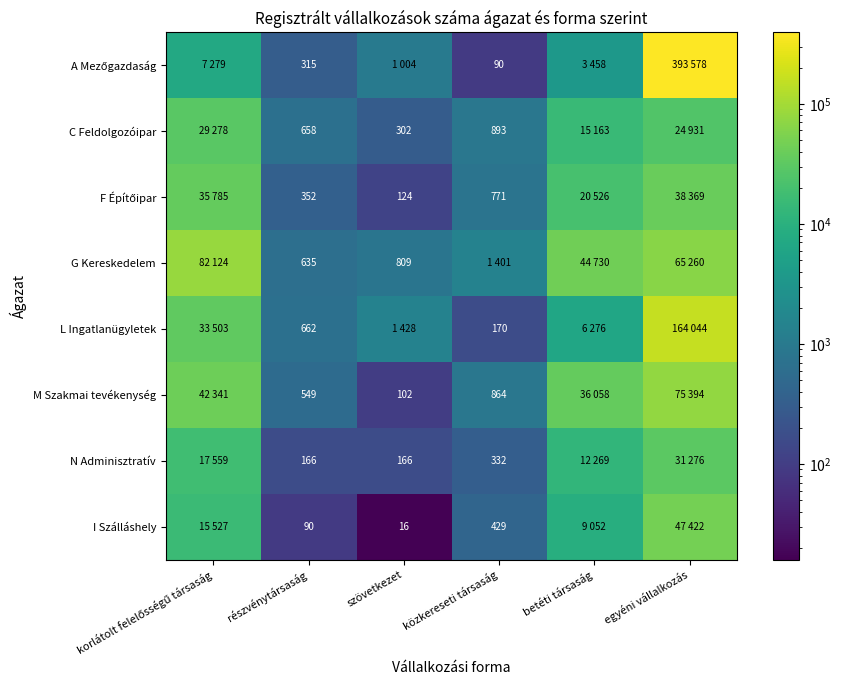

How many categories are shown in the chart?

6